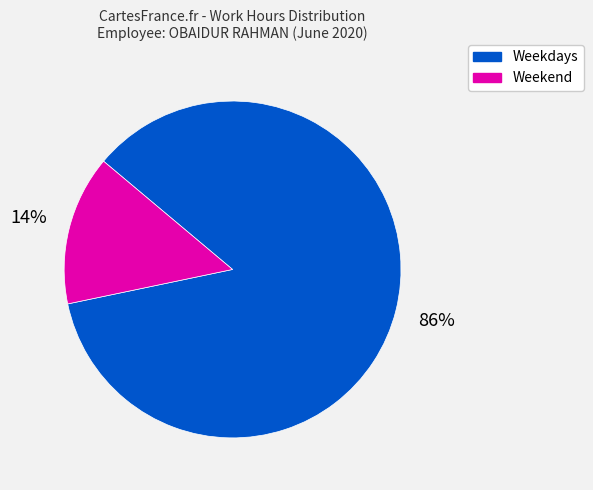

To the nearest percent, what is the average slice percentage?

50%